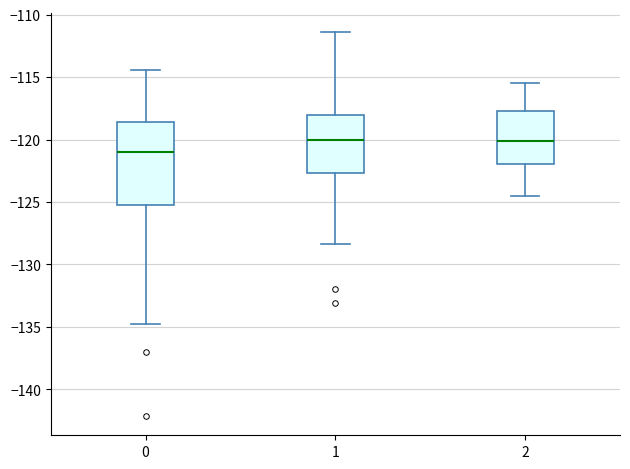

Which box's median line is the lowest?

0